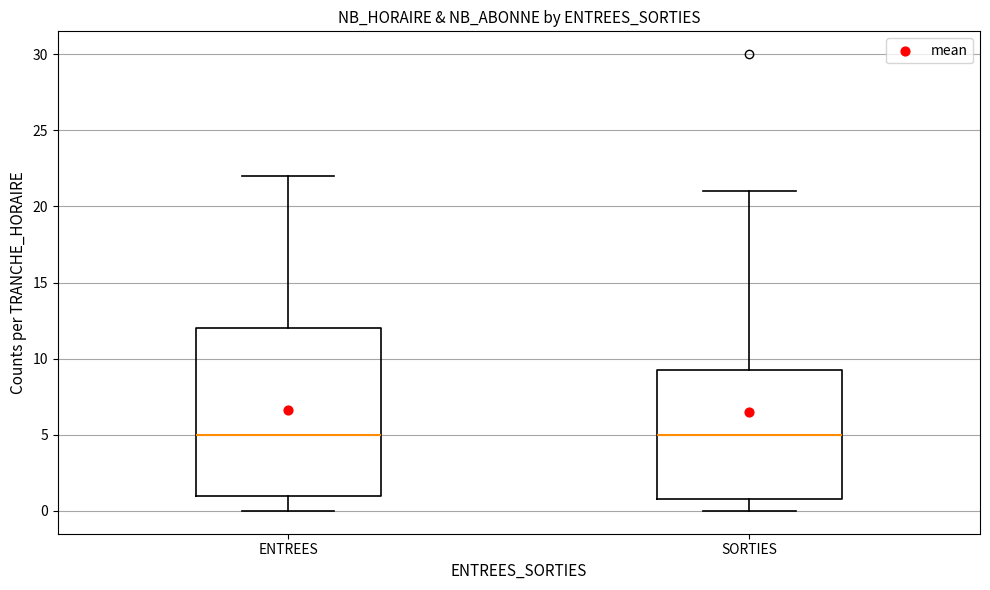

Where is the lower edge of the box for ENTREES on the y-axis? The values are not printed on the chart, so give them approximately, as read against the axis.

1.0